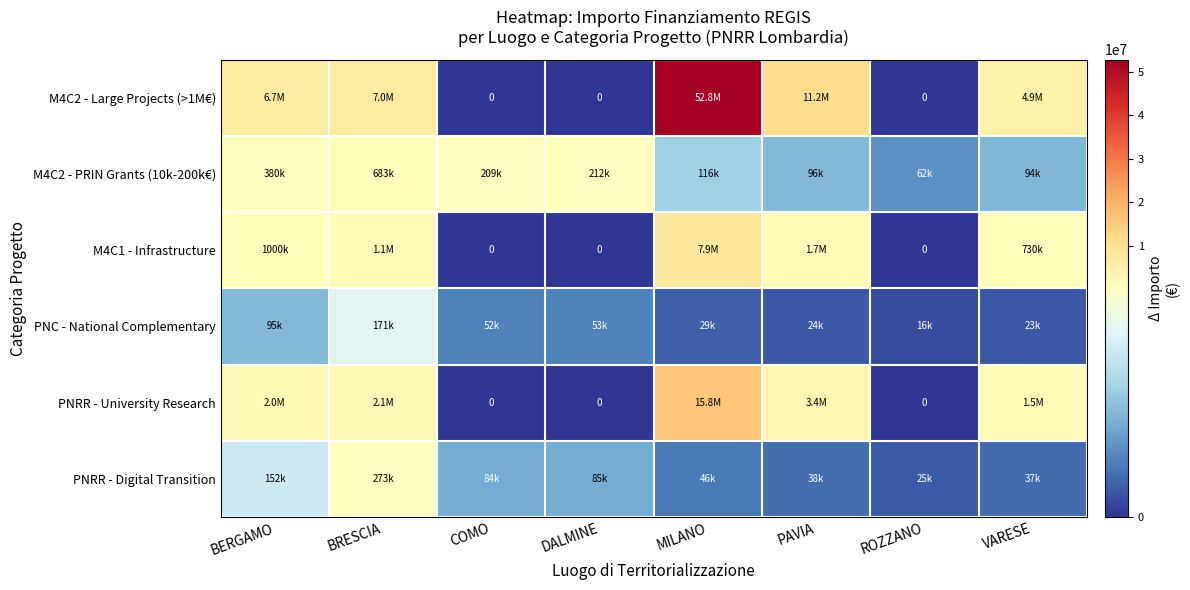

Which series has the largest total across all categories?

M4C2 - Large Projects (>1M€)